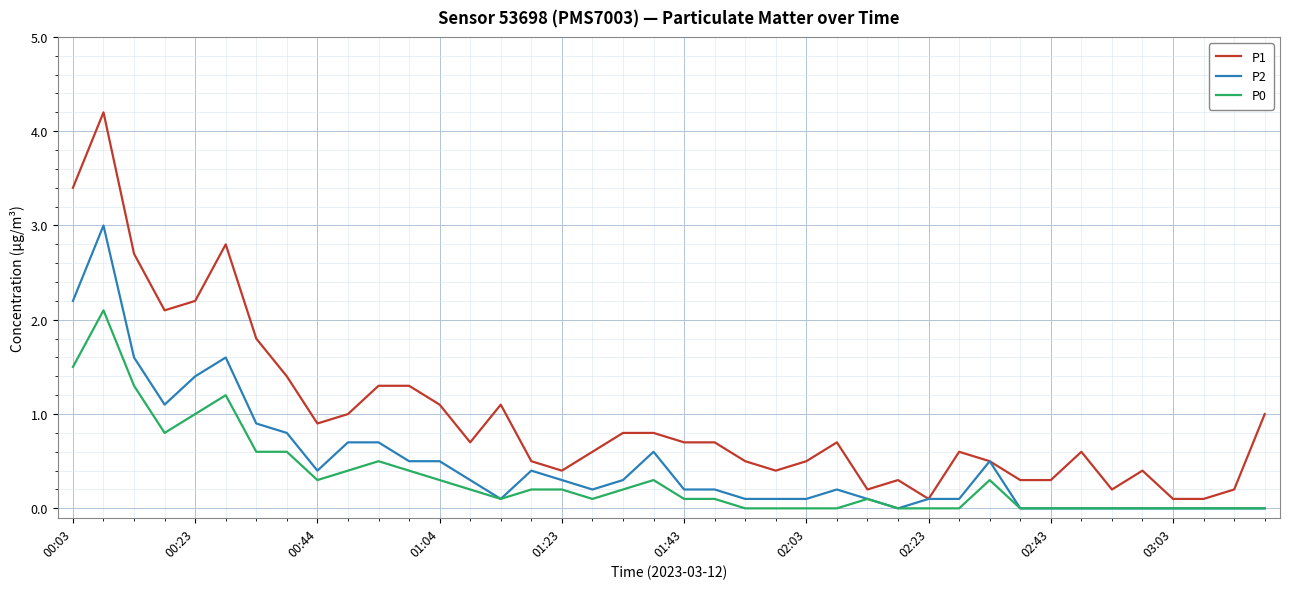

Rank the series by their average value, from highest to lowest.

P1, P2, P0